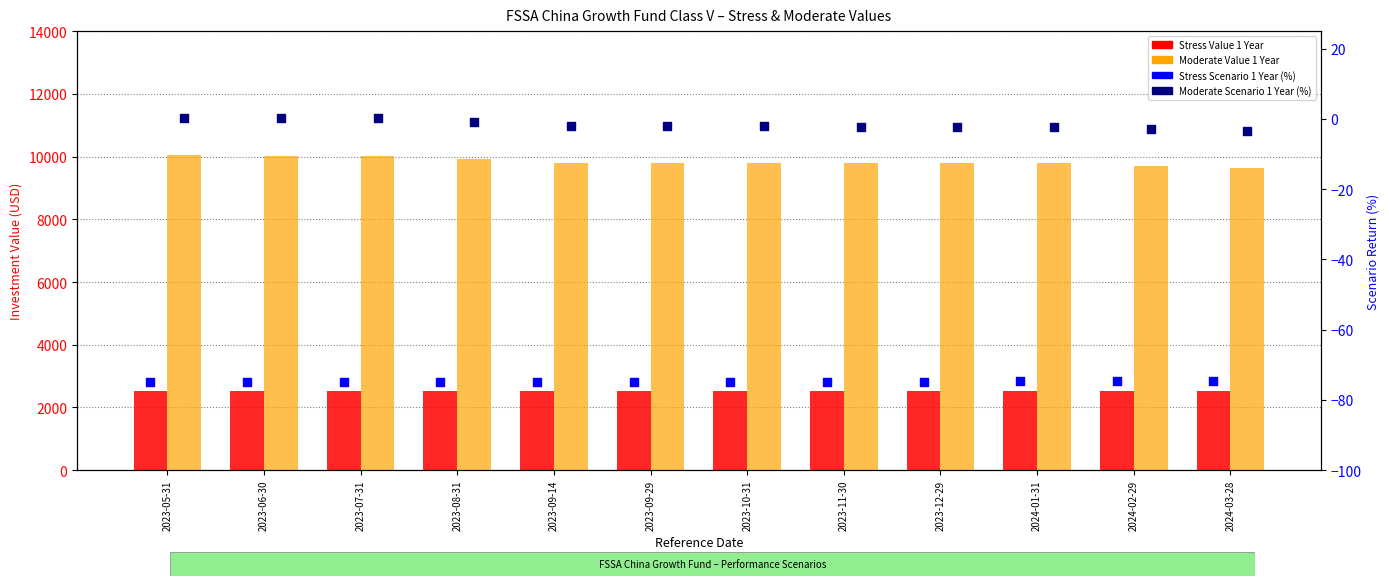

Which series contains the lowest Y value?

Stress Scenario 1 Year (%)